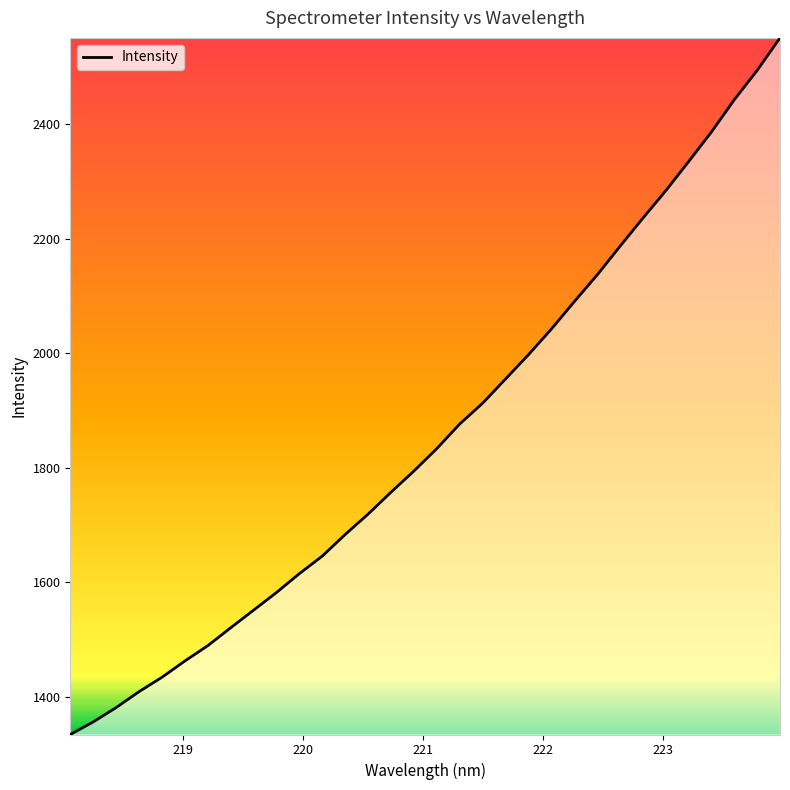

What is the minimum value shown in the chart?

1334.0